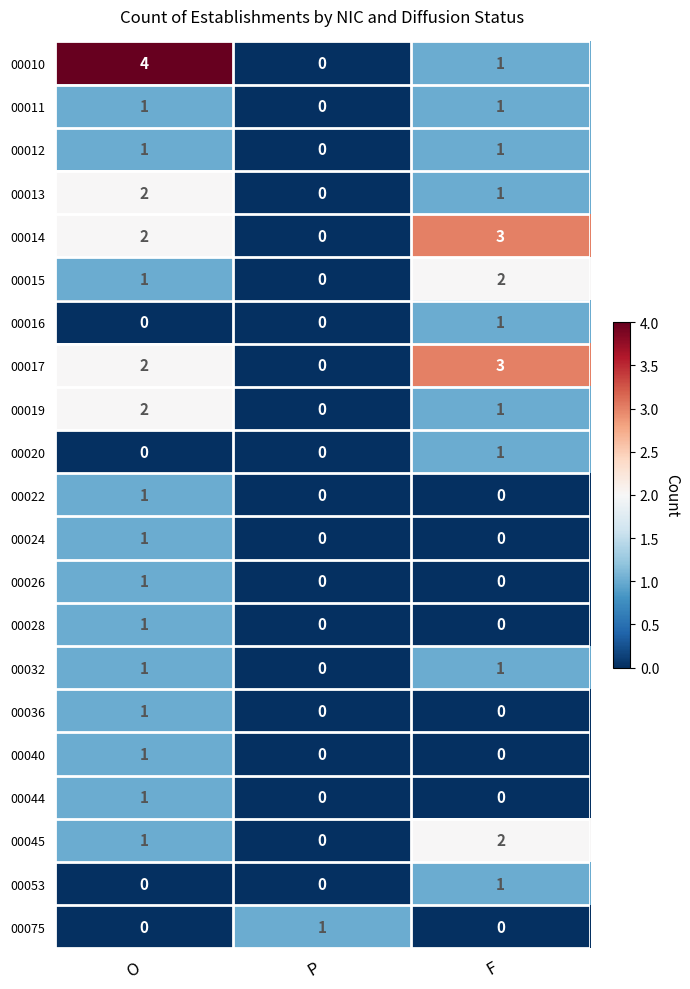

How many series are shown in this chart?

21